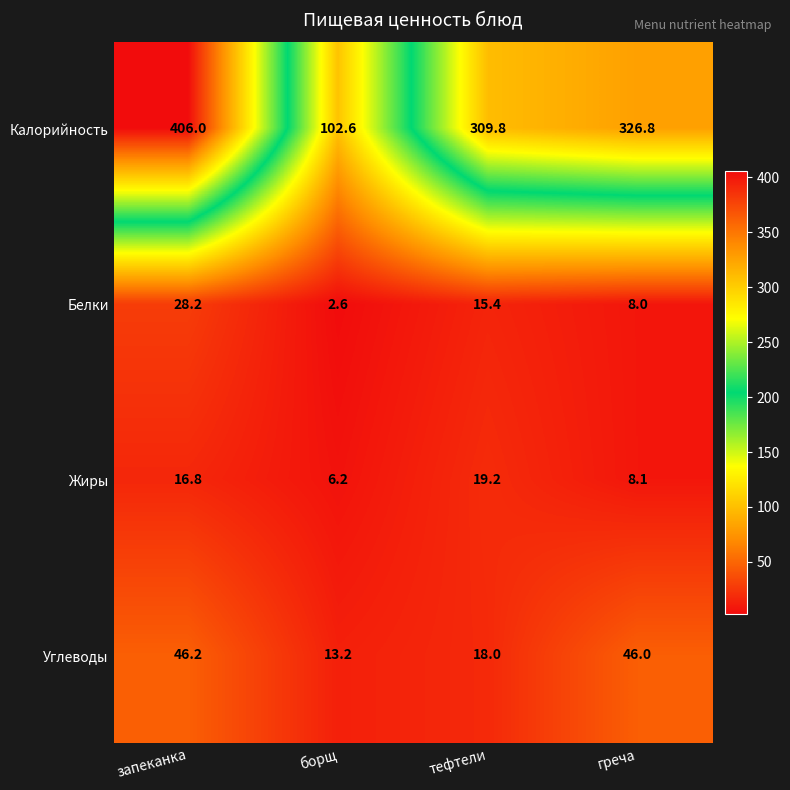

Which series has the largest range (max minus min)?

Калорийность